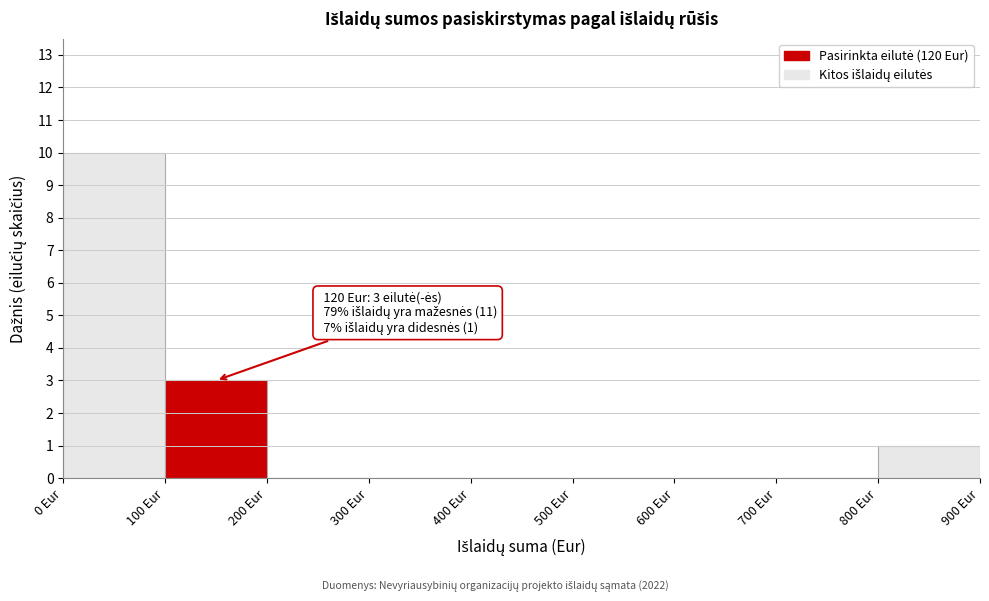

Over which range of the x-axis is the bar tallest?

0 to 100